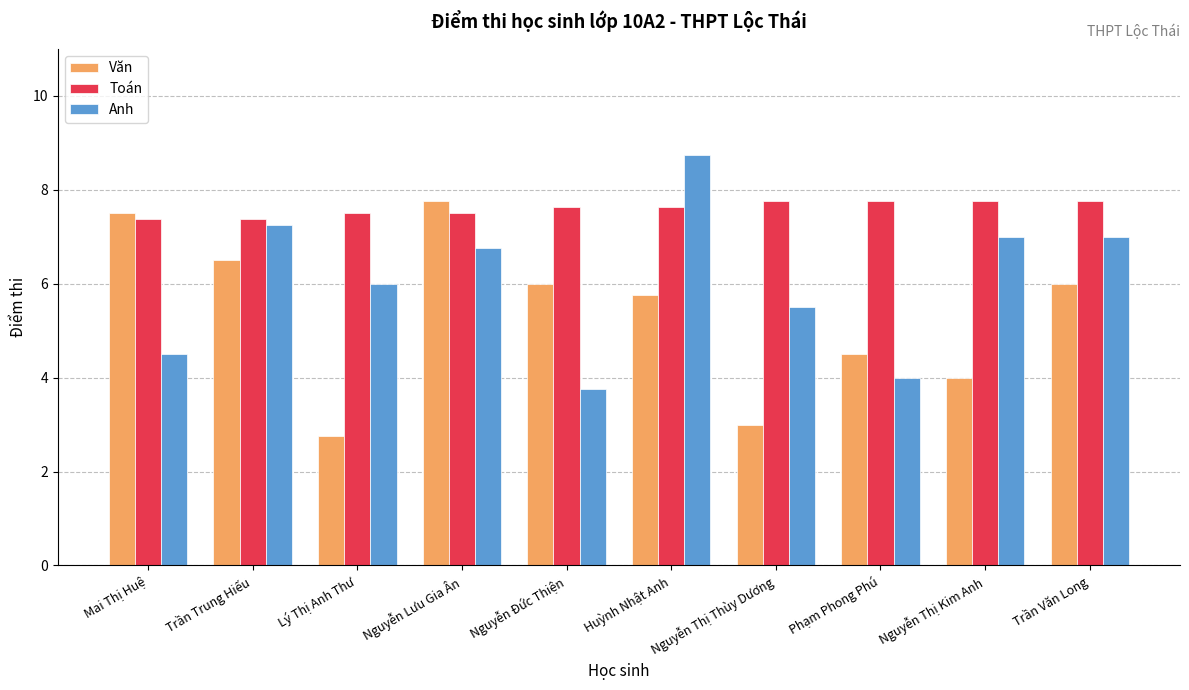

How many data points does each series have?

10